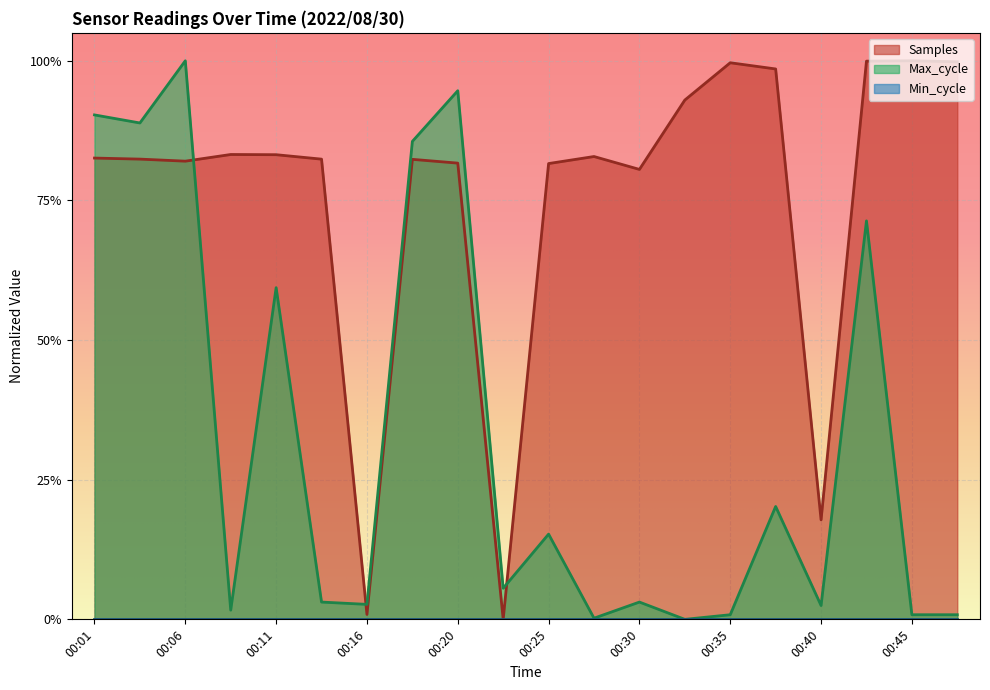

Does the chart display data point markers on the line(s)?

No